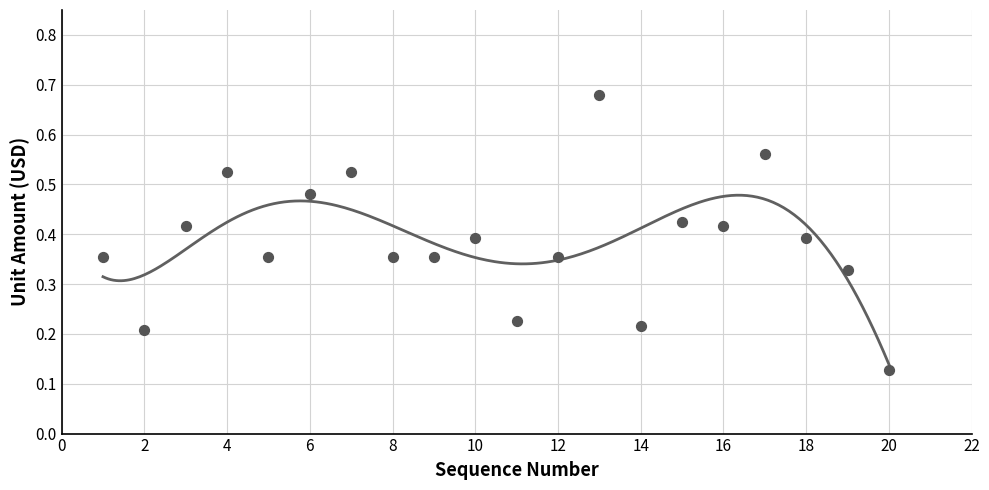

Between 19 and 11, which is larger?

19